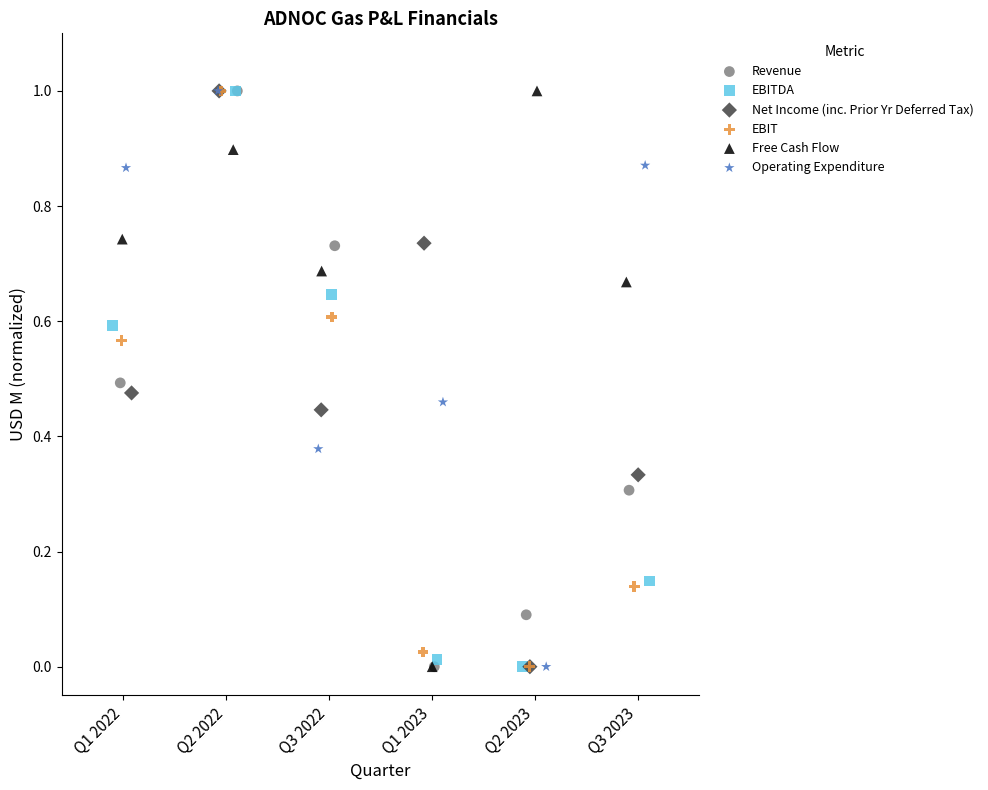

What are all the series names shown in the legend?

Revenue, EBITDA, Net Income (inc. Prior Yr Deferred Tax), EBIT, Free Cash Flow, Operating Expenditure